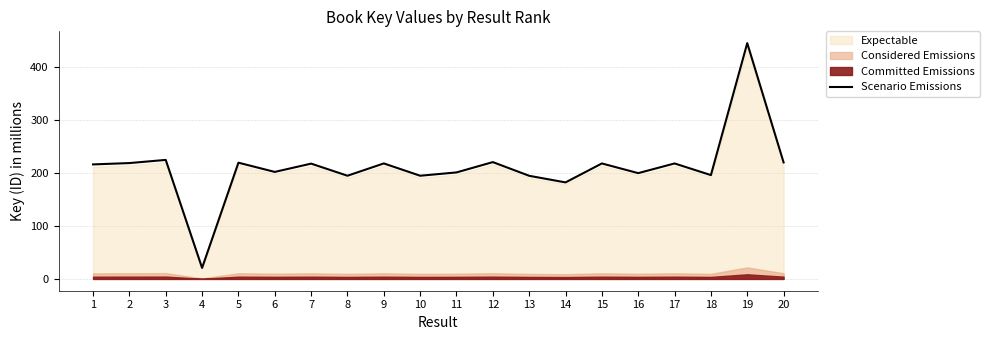

Where does the data first go above 217?

2